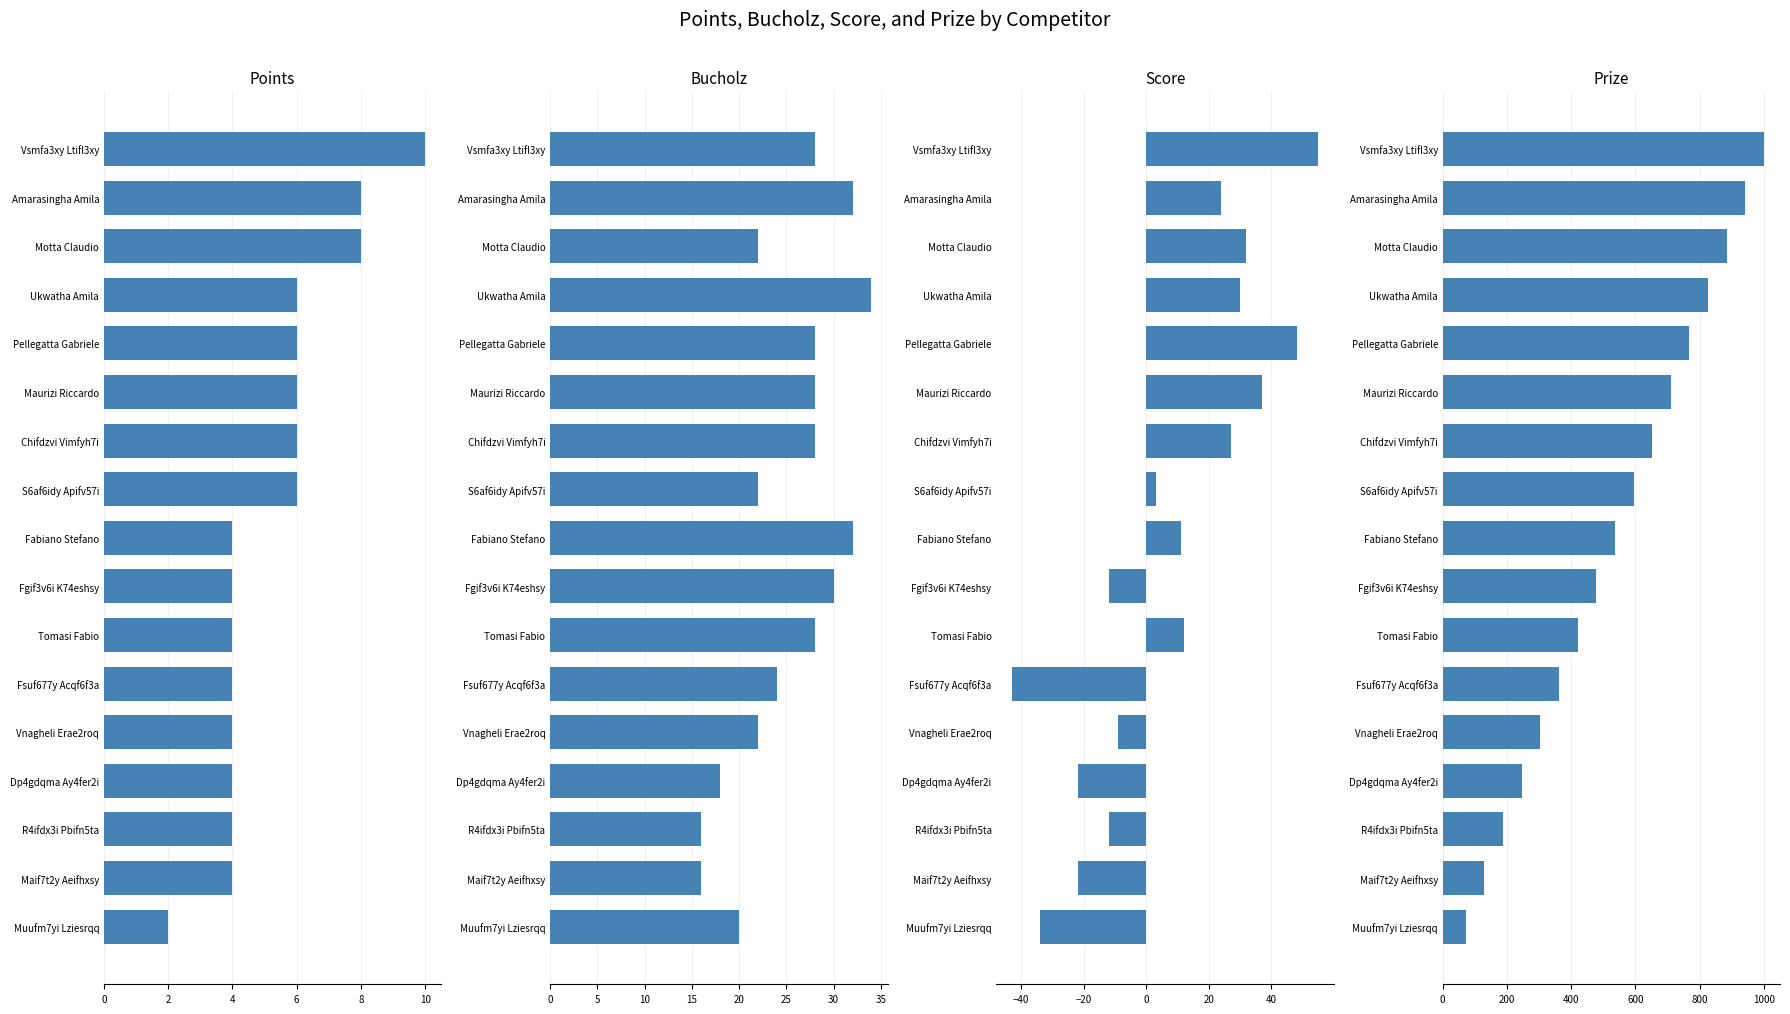

How many categories are shown in the chart?

17